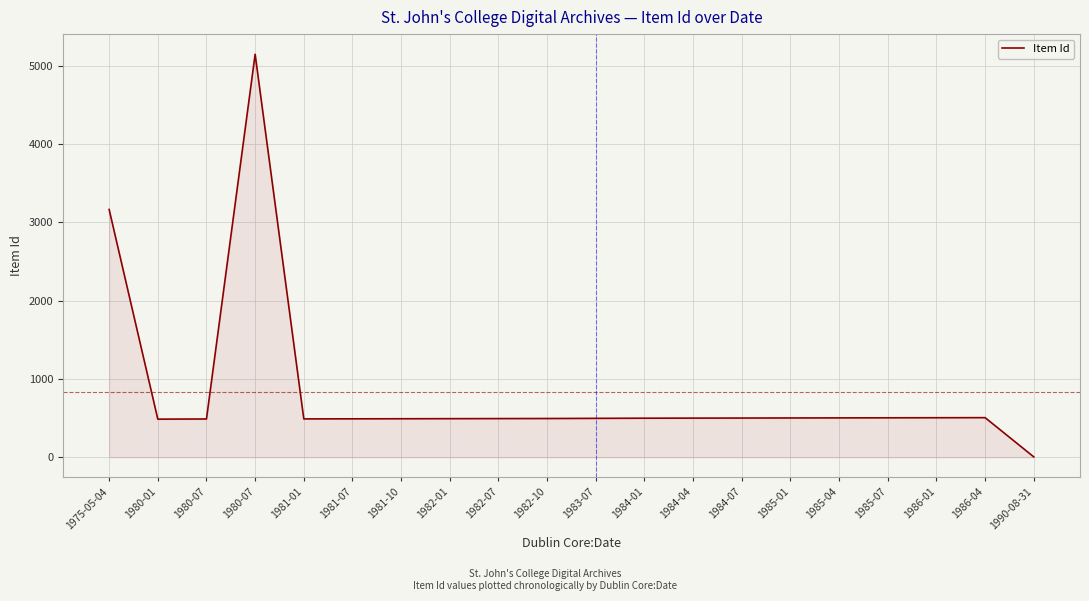

True or false: there are more than 0 points higher than both neighbors.

True